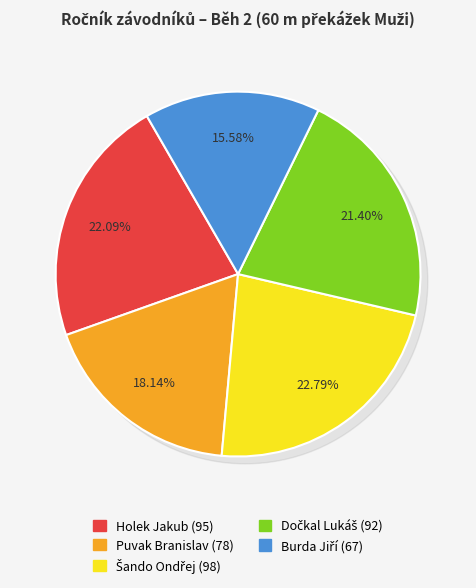

Count the number of slices in the pie.

5